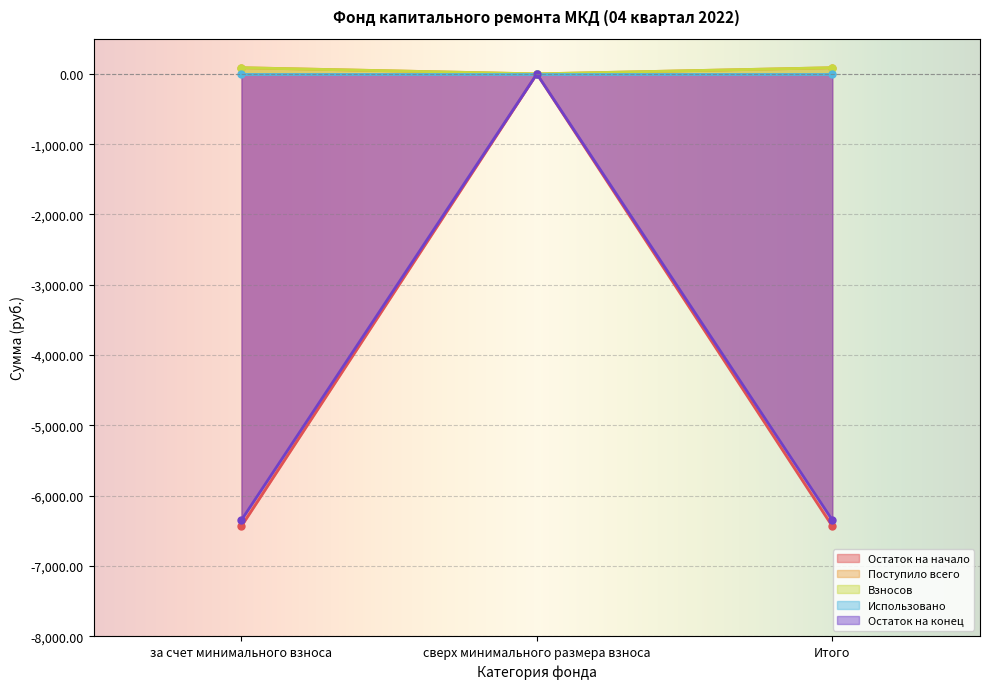

Does the chart display data point markers on the line(s)?

Yes